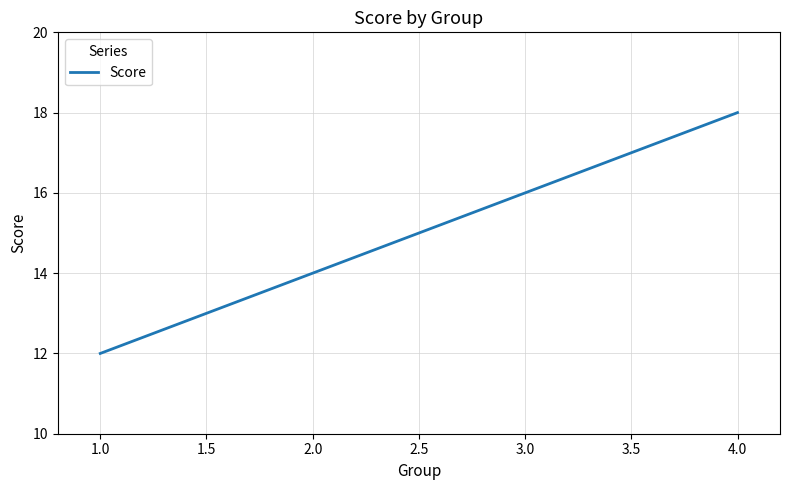

What is the average value?

15